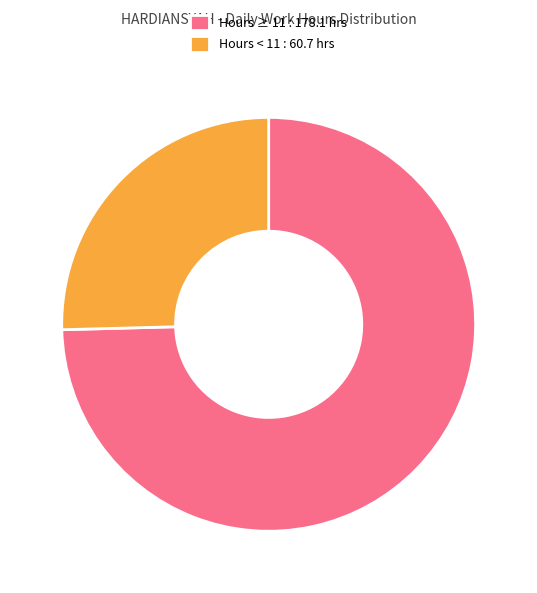

Does any single category account for the majority?

Yes